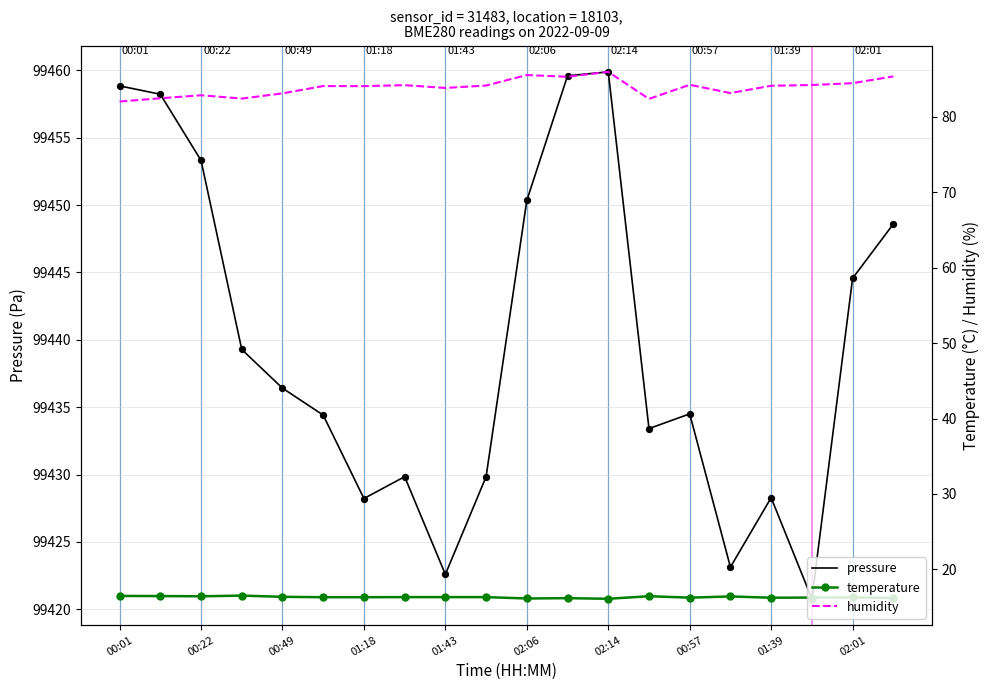

Which series has the largest total across all categories?

pressure